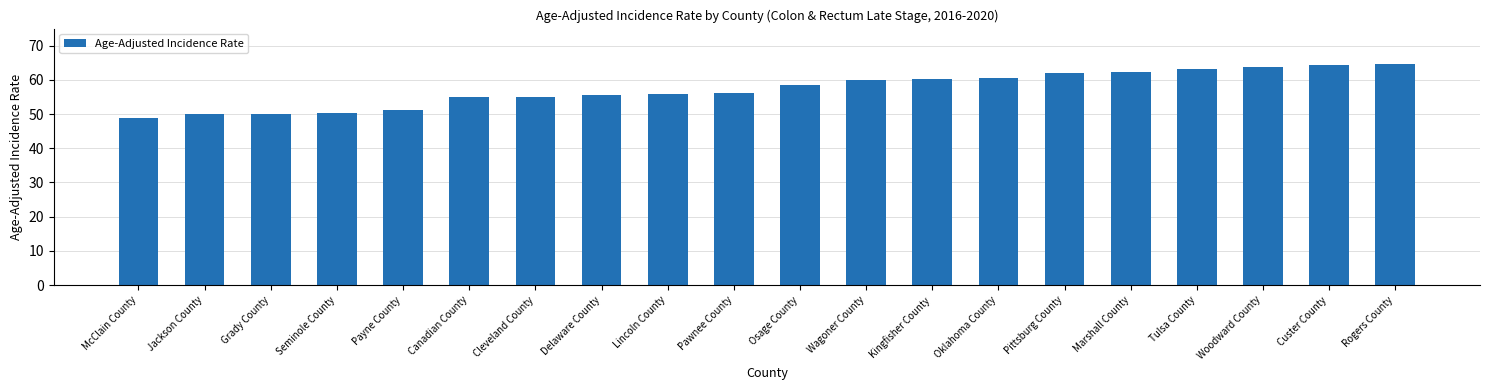

What is the minimum value shown in the chart?

48.8